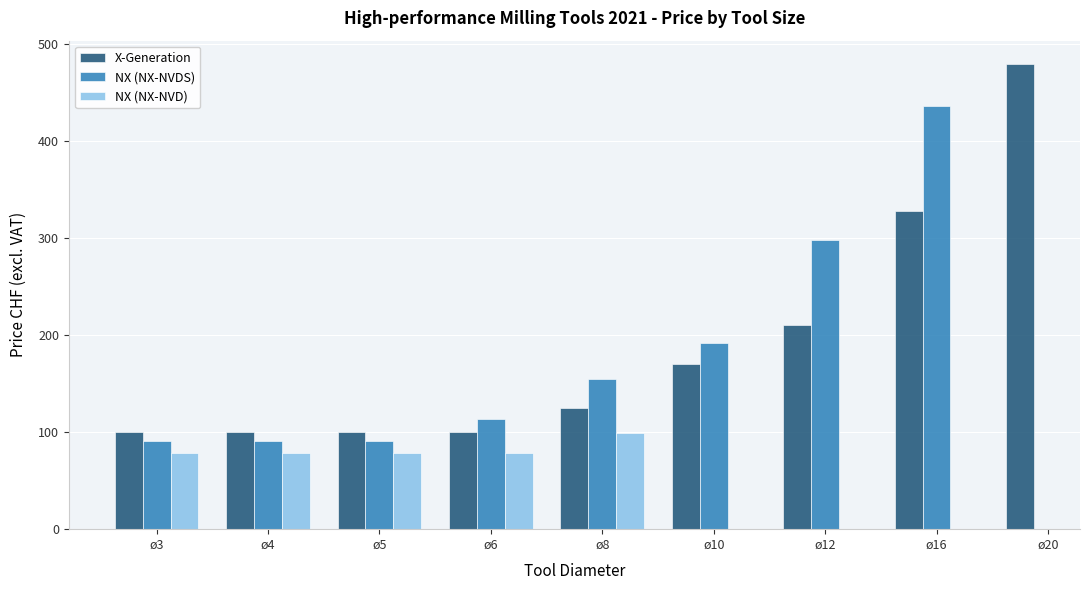

How many values in NX (NX-NVDS) are above zero?

8